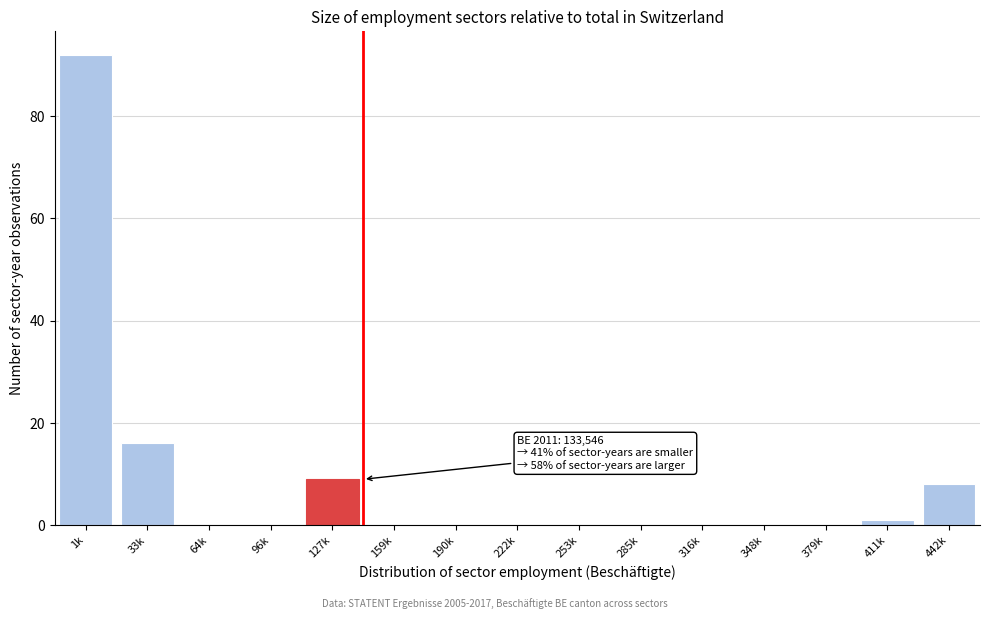

Reading left to right, transcribe all the data shown in this chart.

1k=92	33k=16	64k=0	96k=0	127k=9	159k=0	190k=0	222k=0	253k=0	285k=0	316k=0	348k=0	379k=0	411k=1	442k=8